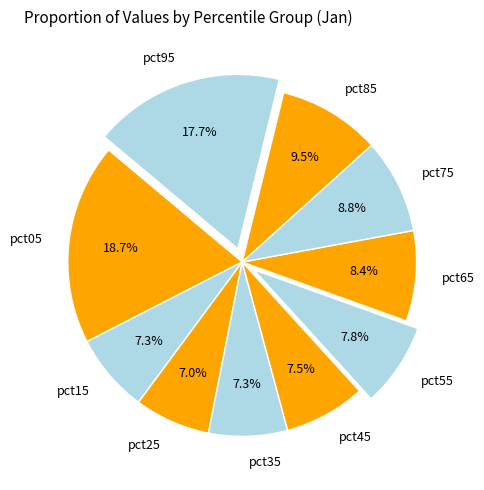

How much of the chart is everything except pct35?

92.7%